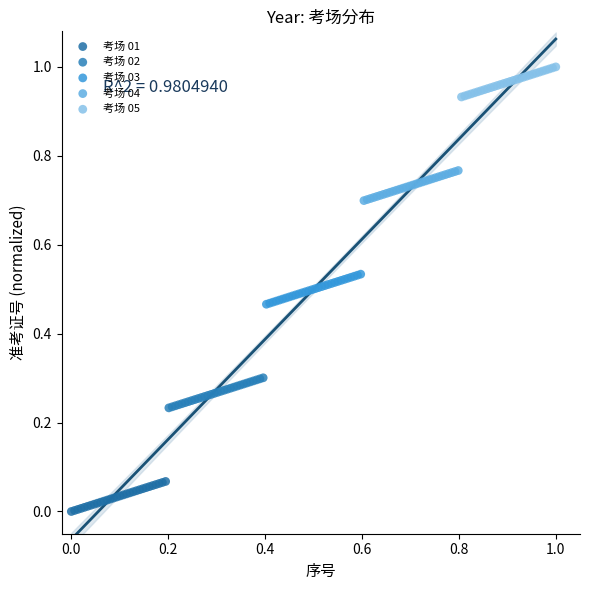

Which series contains the highest Y value?

考场 05